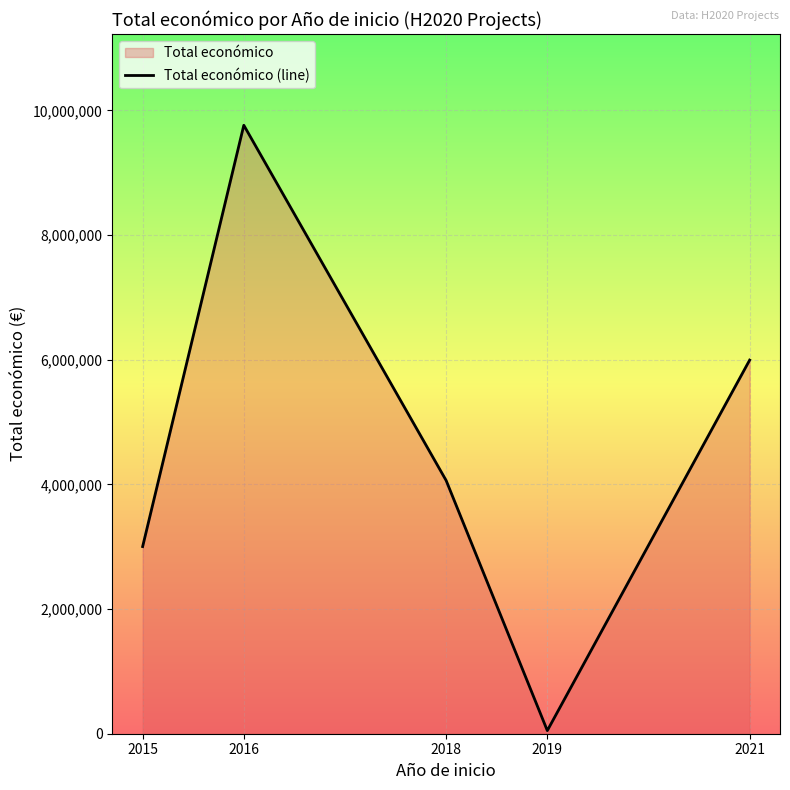

Reading left to right, what are all the values shown in this chart?

2015=3002166	2016=9760537	2018=4062035	2019=50000	2021=5993562